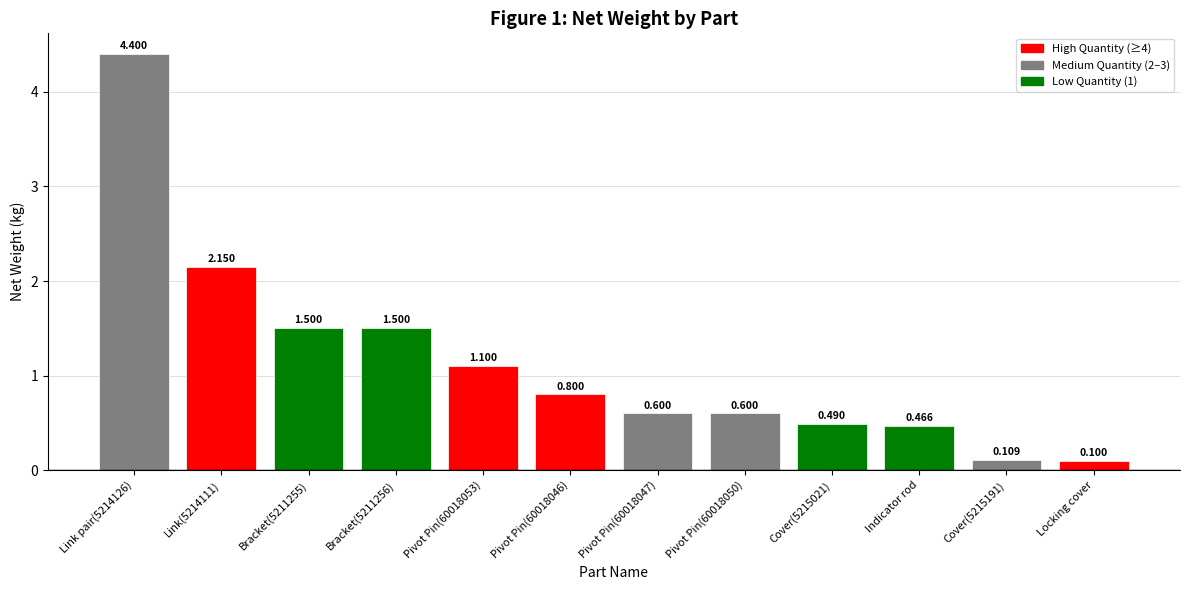

At which category does the chart reach its minimum across all series?

Locking cover